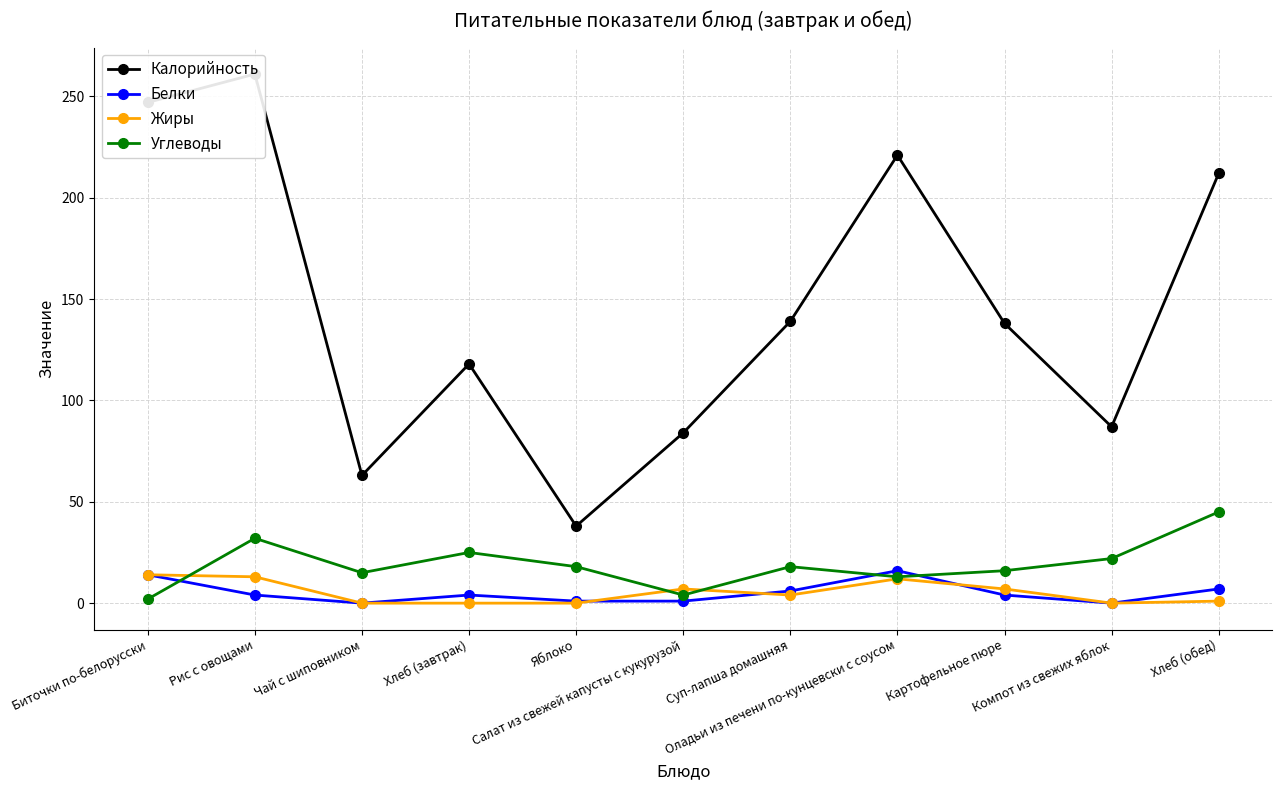

At how many categories does at least one series exceed 60?

10